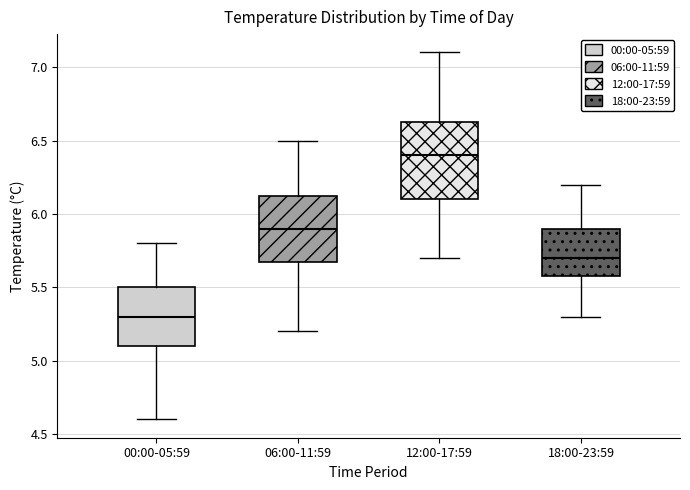

Which box's median line is the highest?

12:00-17:59